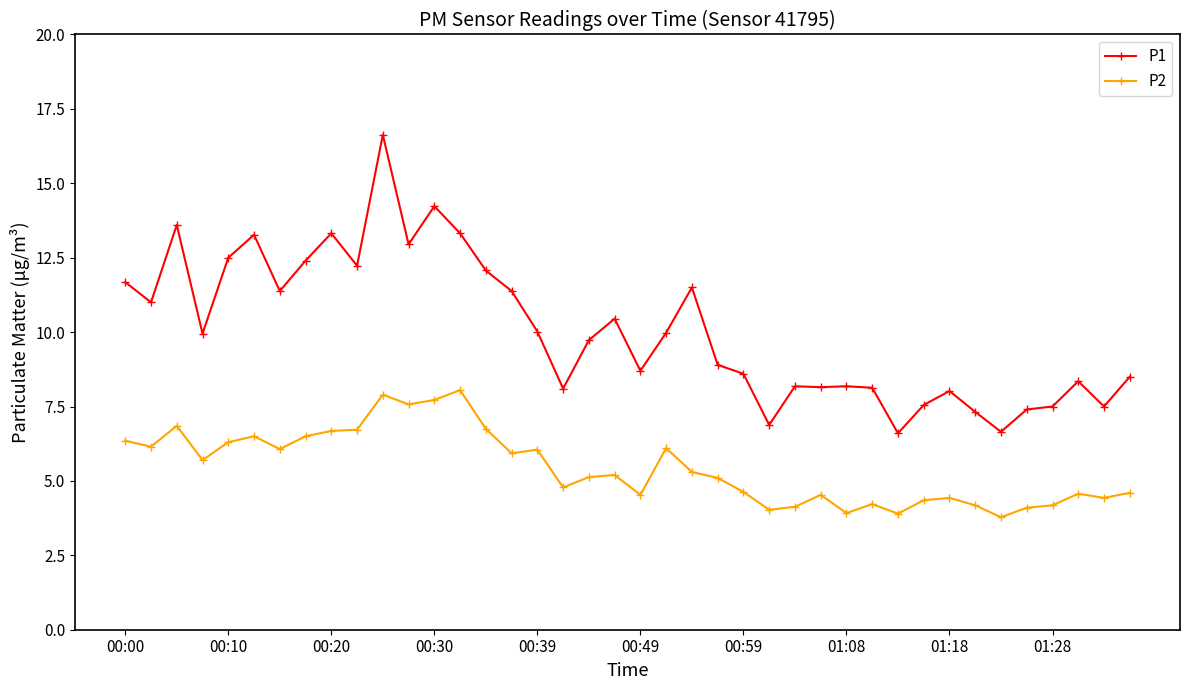

What is the value of the P1 point at the 23rd from the left?

11.5